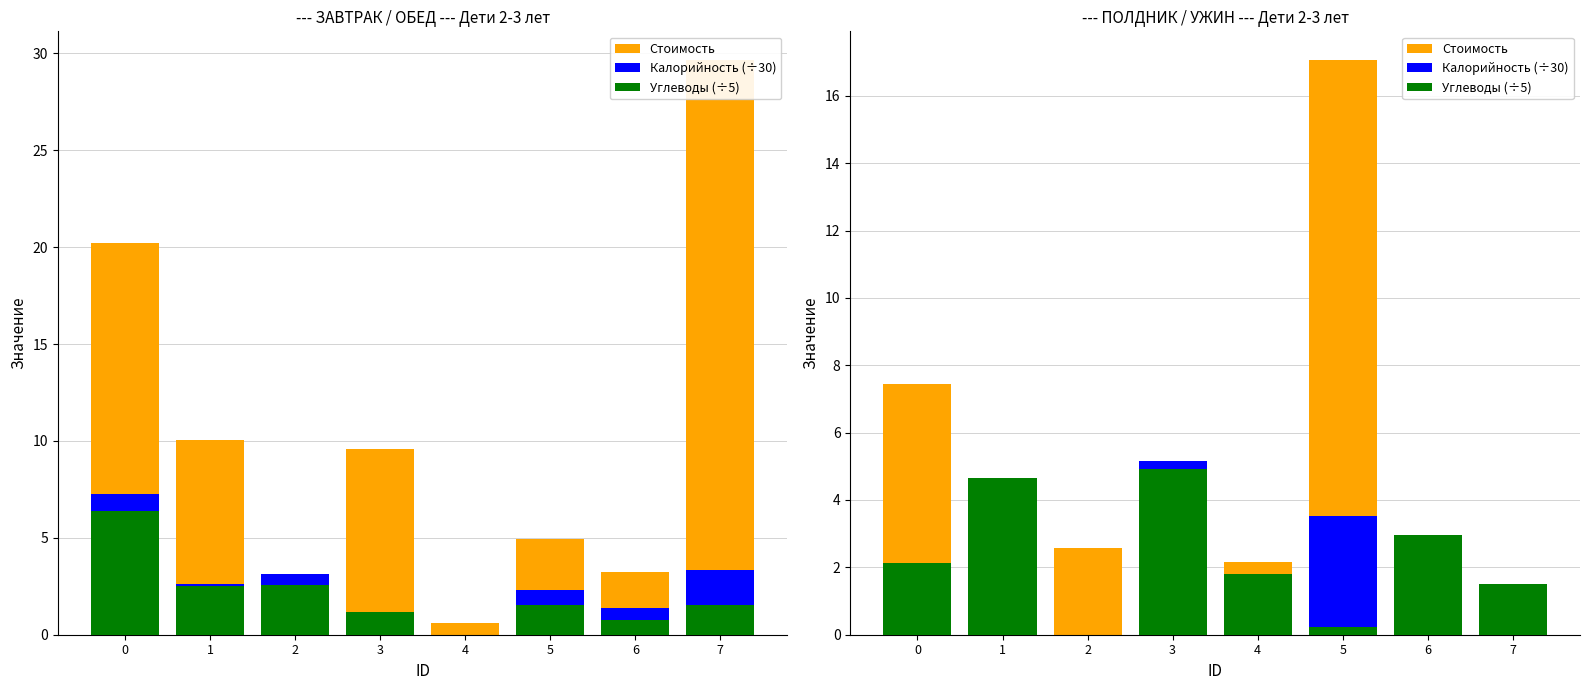

What is the total value across all series at 2?

2.6